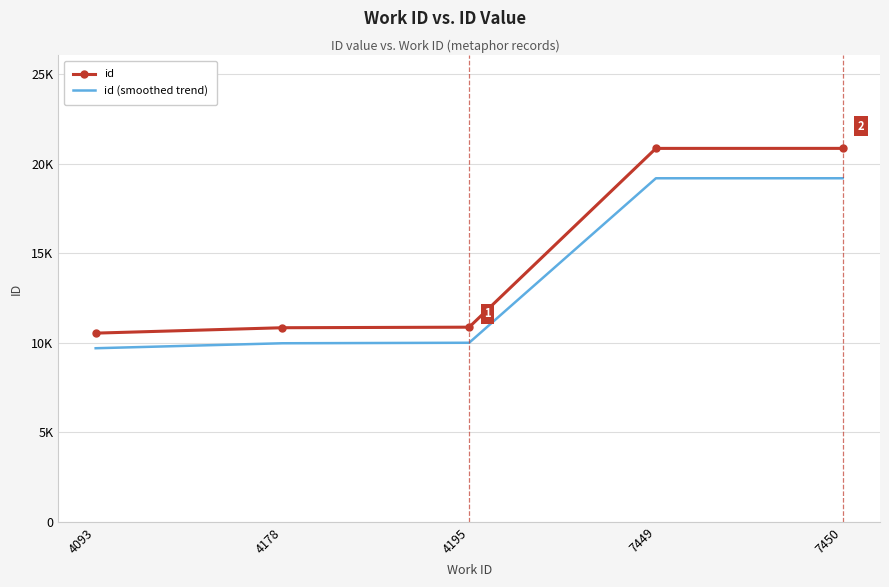

What is the total value across all series at 7450?

40051.2